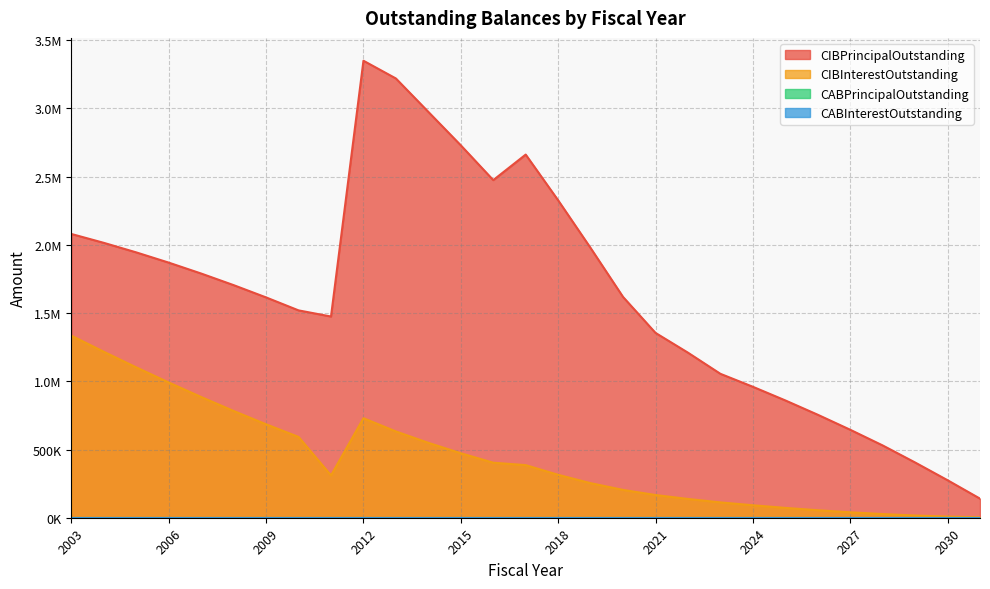

Which series has the widest spread of values?

CIBPrincipalOutstanding